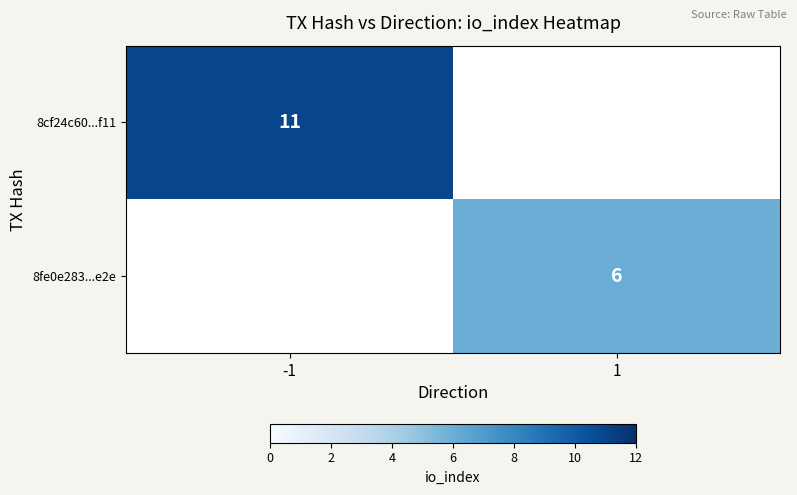

True or false: 8cf24c60...f11 has a value of 11 at -1.

True